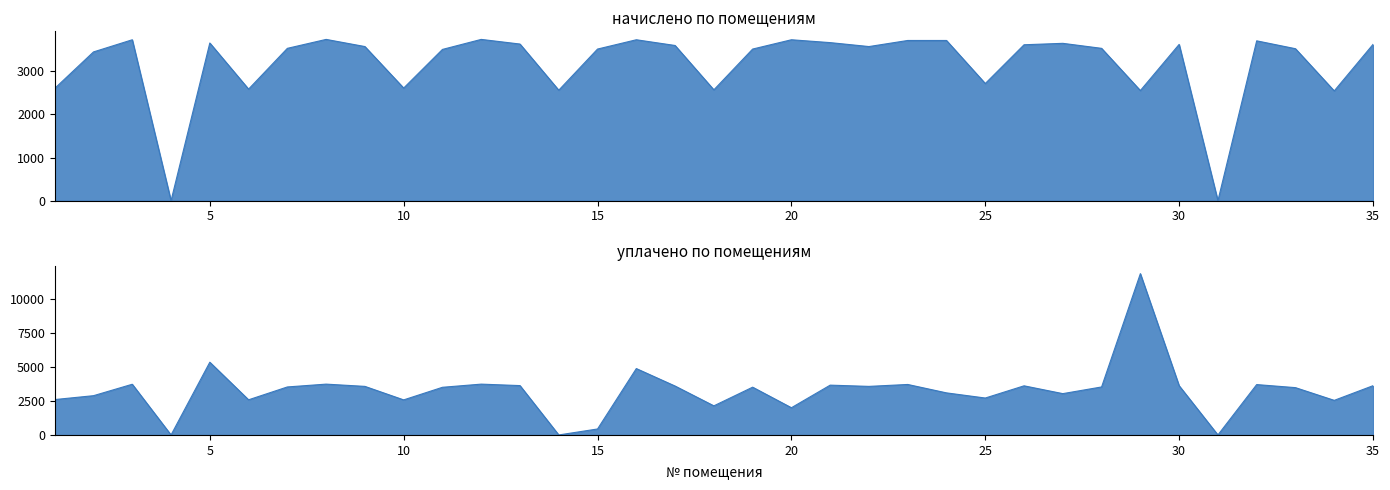

At which label does уплачено first exceed 3527?

3